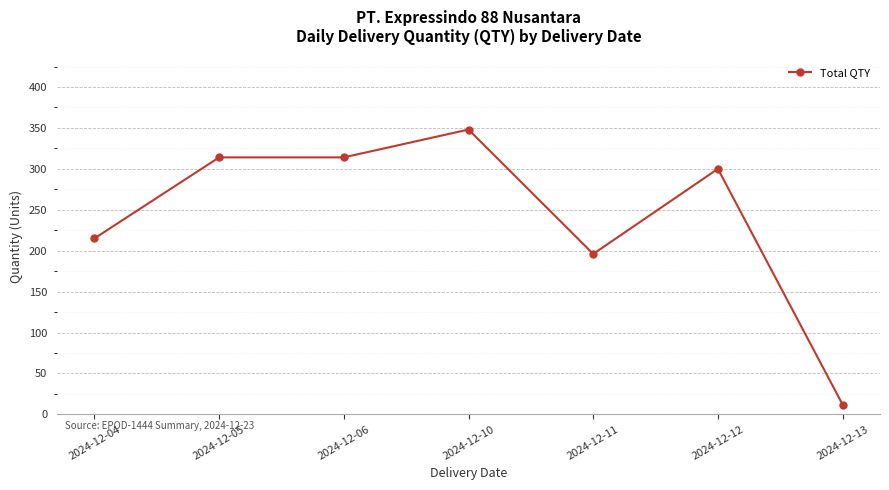

Which label corresponds to the largest value in the chart?

2024-12-10